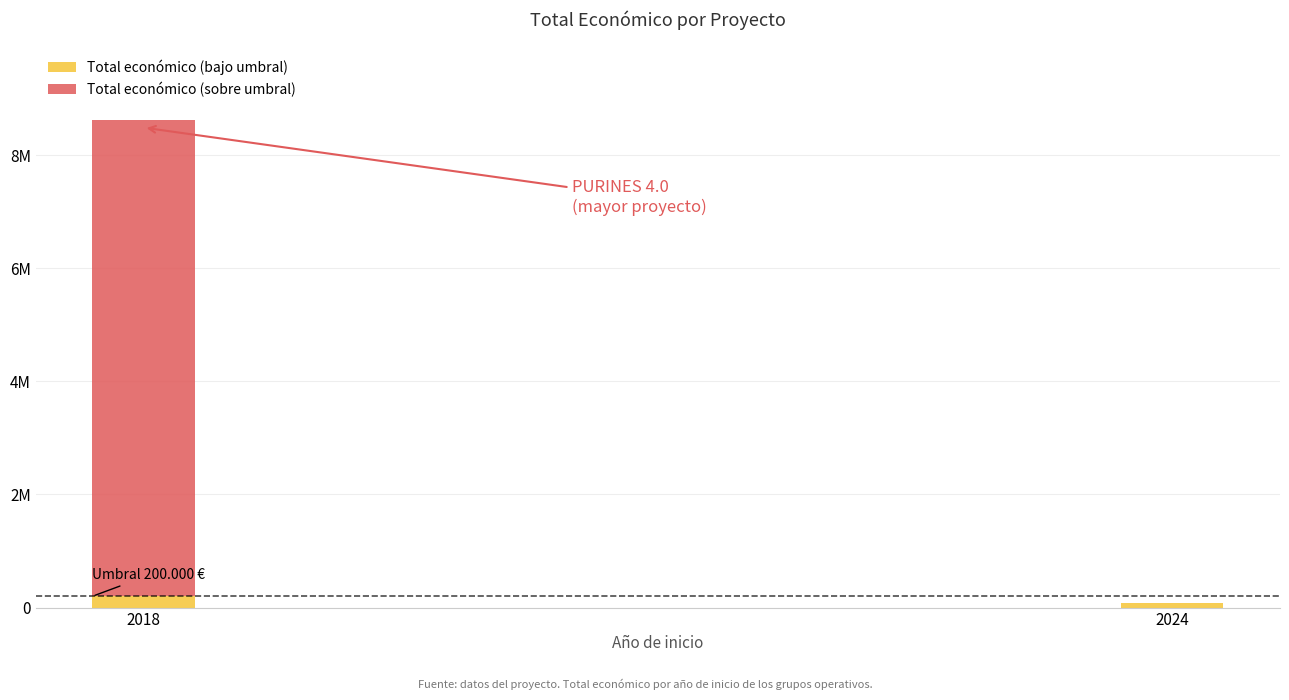

Read the Total económico (sobre umbral) value at 2018.

8425912